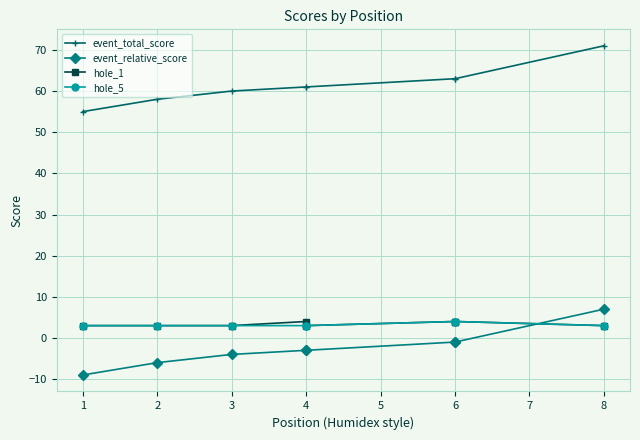

What are all the series names shown in the legend?

event_total_score, event_relative_score, hole_1, hole_5